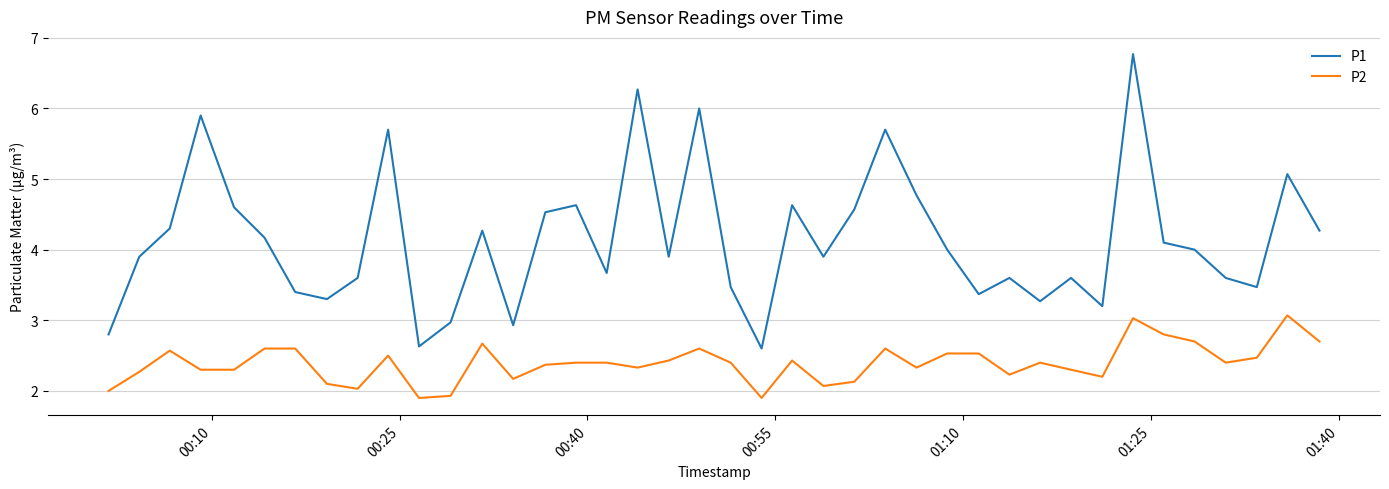

What is the highest value of the P2 series?

3.1